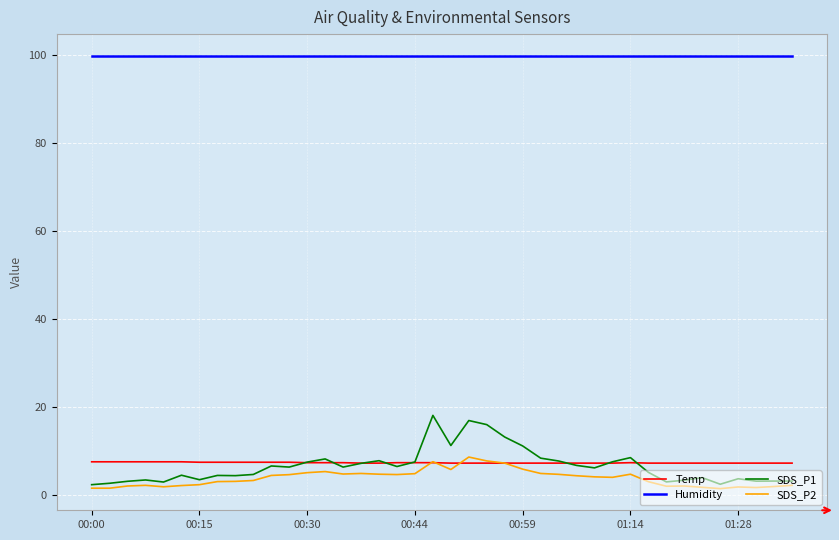

Which series has the largest range (max minus min)?

SDS_P1